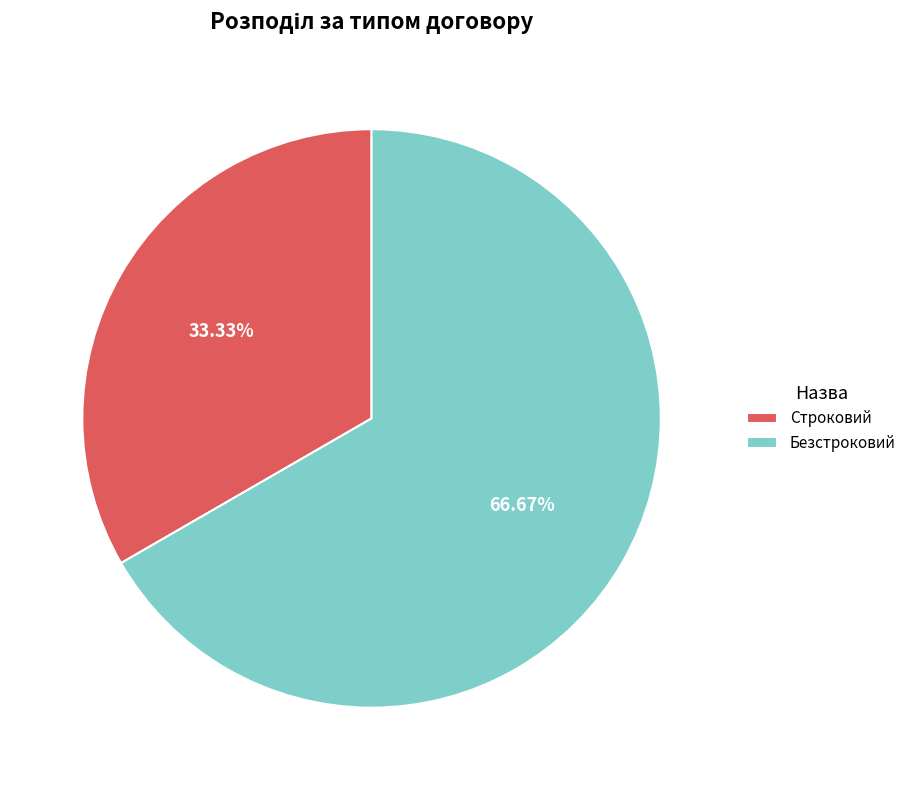

Approximately how many times larger is the value at Безстроковий compared to Строковий?

2.0